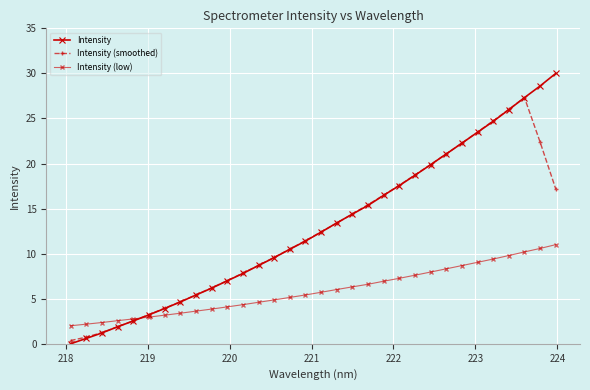

Does the chart have visible grid lines?

Yes